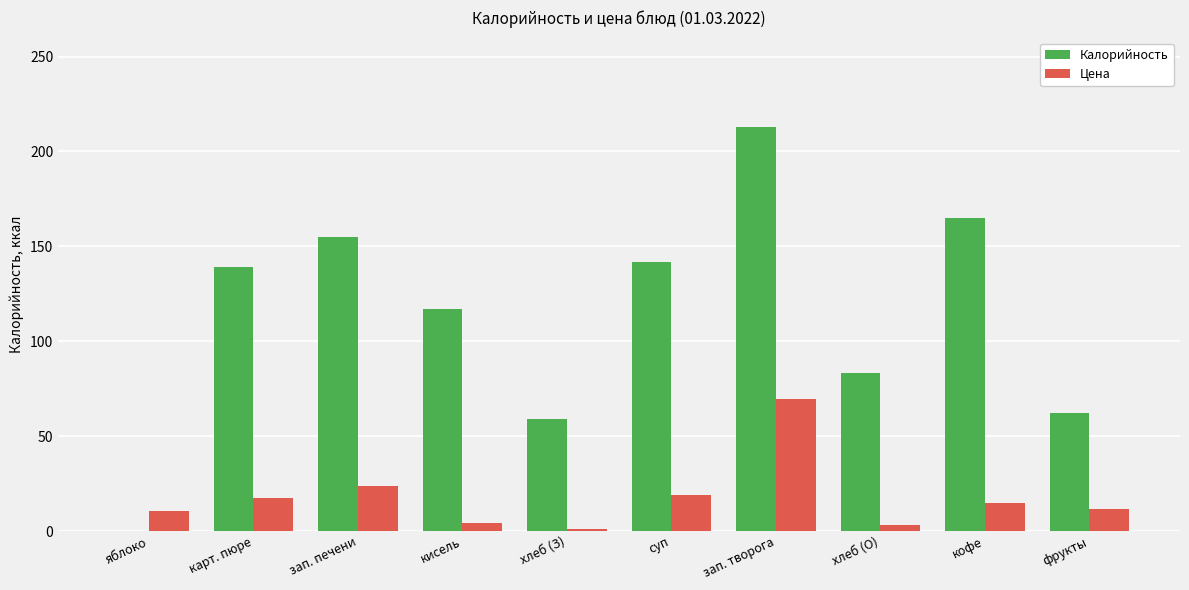

The value of Калорийность at зап. печени is 69.3. True or false?

False